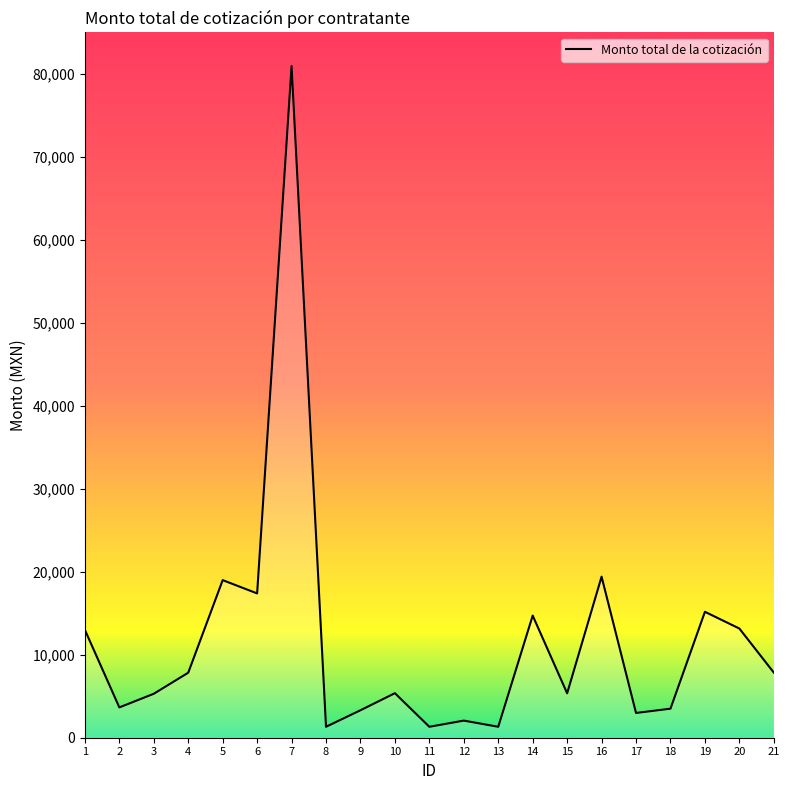

Where is the first local maximum?

5